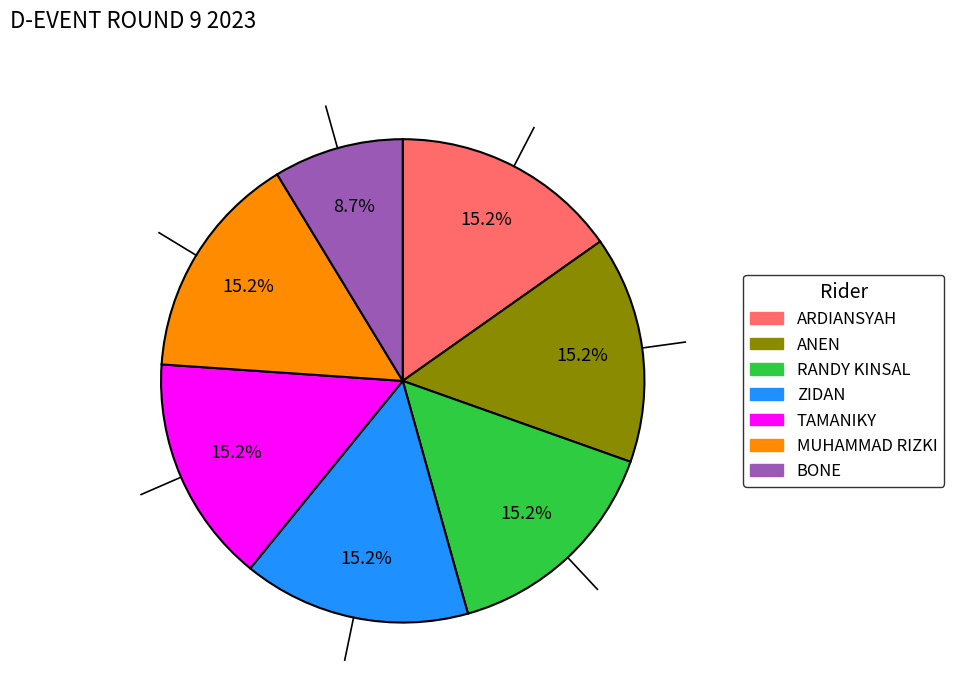

To the nearest percent, what percentage of the pie is MUHAMMAD RIZKI?

15%